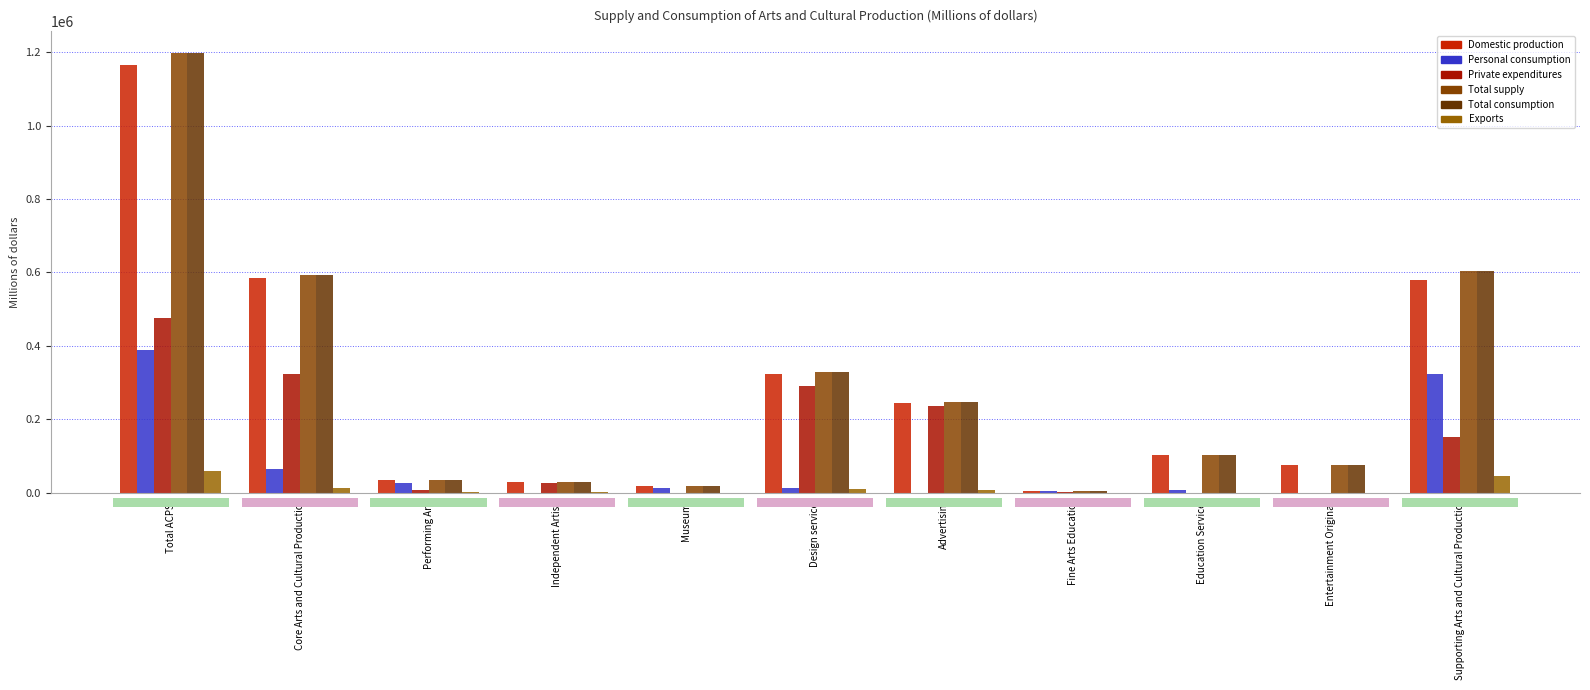

Where does the Personal consumption series first go above 11392?

Total ACPSA